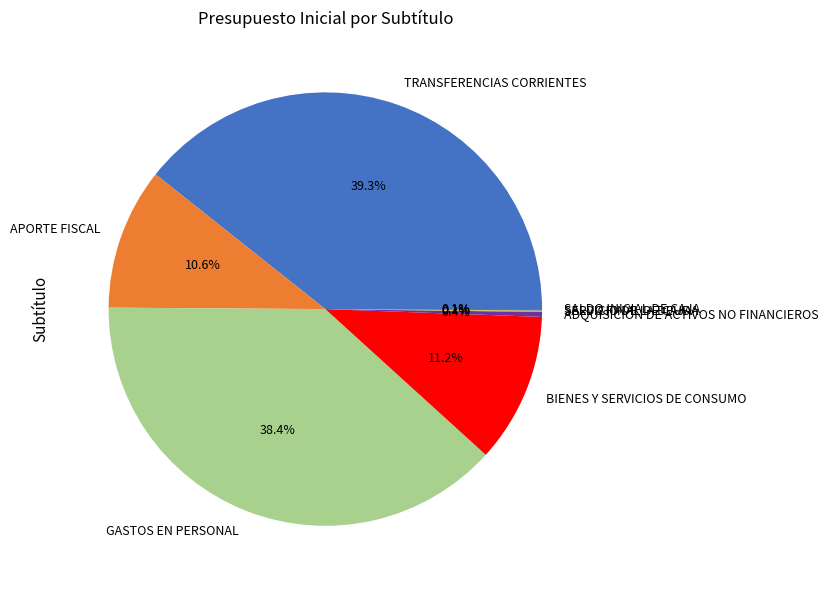

Approximately how many times larger is the value at APORTE FISCAL compared to TRANSFERENCIAS CORRIENTES?

0.3